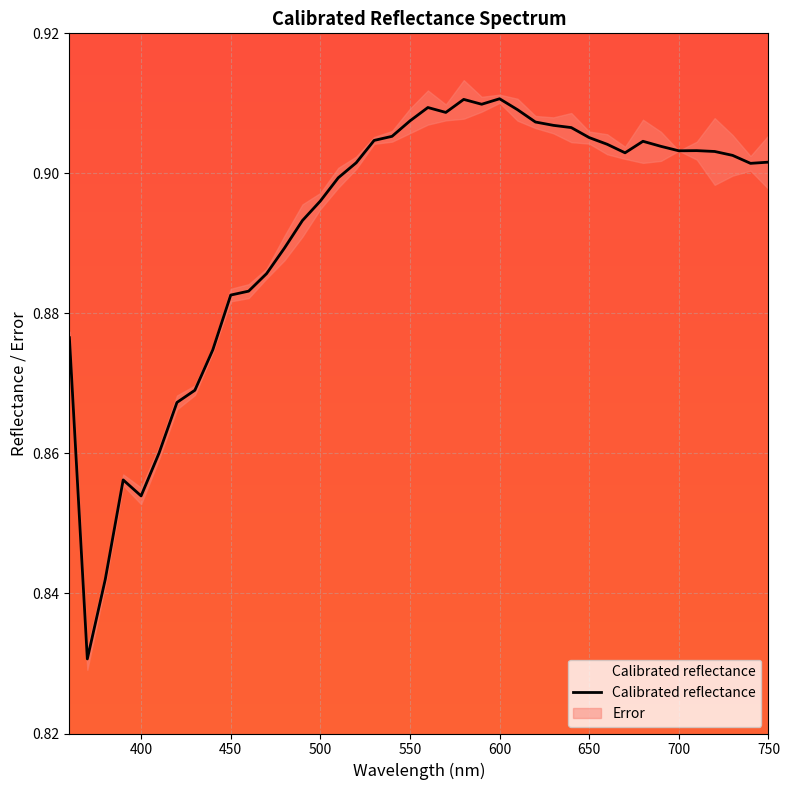

Reading left to right, list all the values displayed in this chart.

0.9	0.8	0.8	0.9	0.9	0.9	0.9	0.9	0.9	0.9	0.9	0.9	0.9	0.9	0.9	0.9	0.9	0.9	0.9	0.9	0.9	0.9	0.9	0.9	0.9	0.9	0.9	0.9	0.9	0.9	0.9	0.9	0.9	0.9	0.9	0.9	0.9	0.9	0.9	0.9